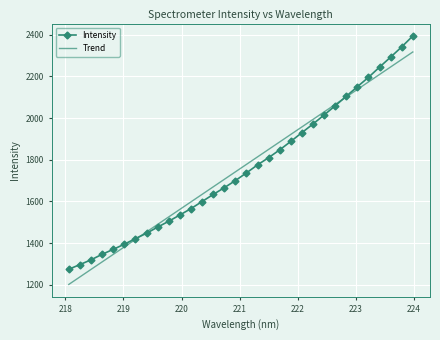

Which series has the largest range (max minus min)?

Intensity